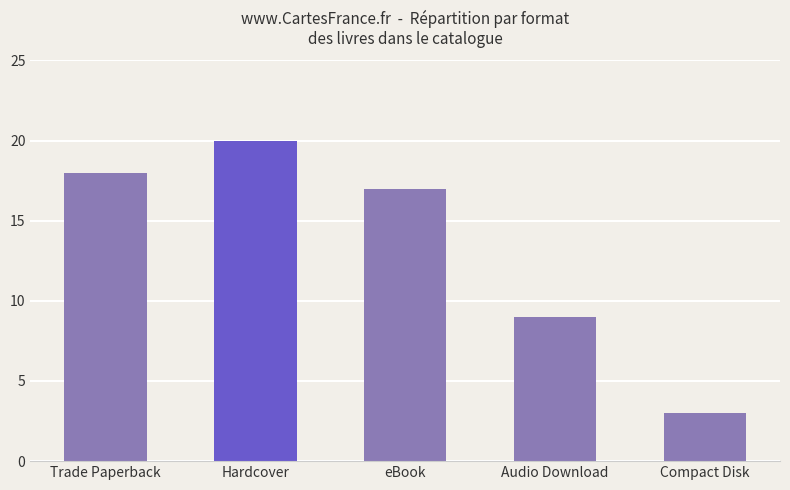

Where does the data first go above 17?

Trade Paperback